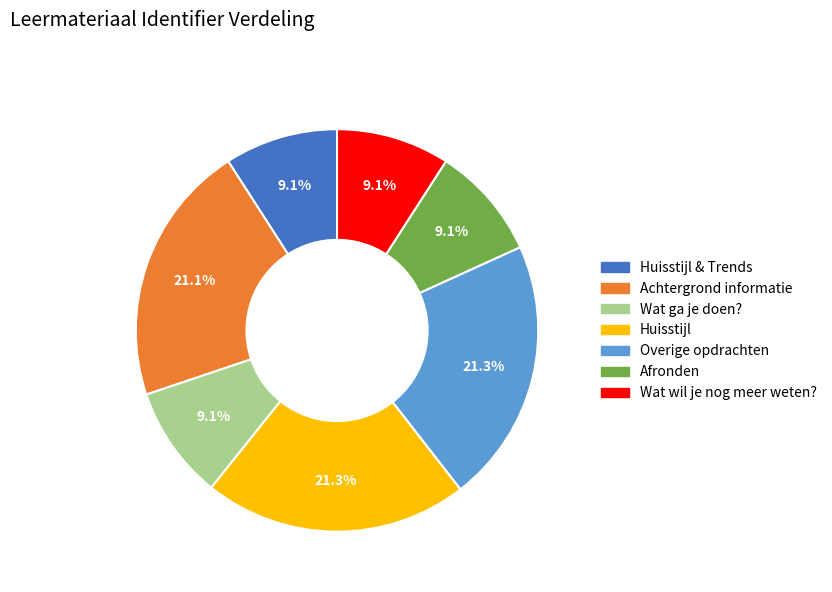

Is there any slice that represents more than half of the pie?

No